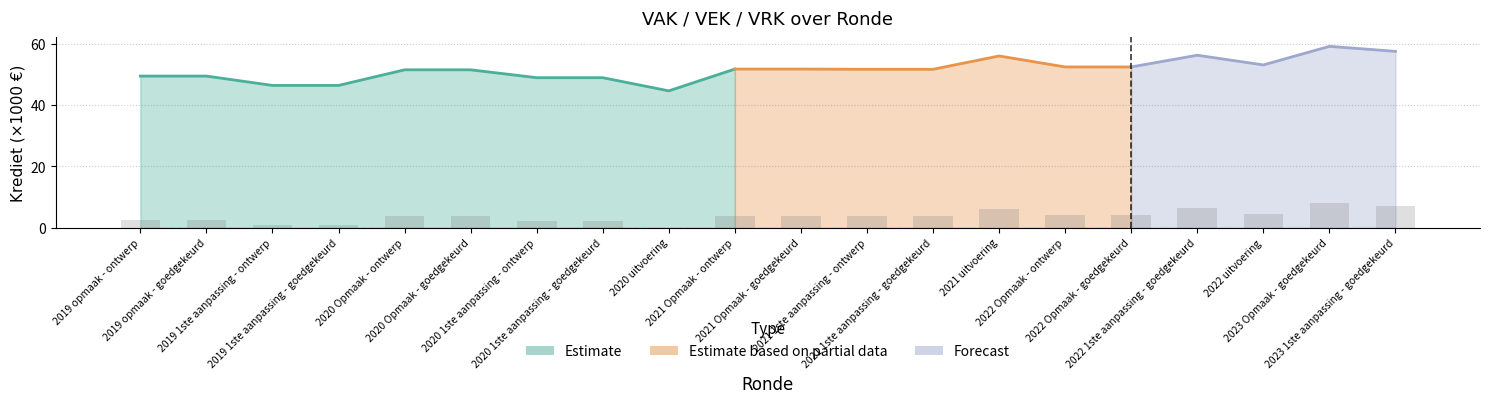

Rank the categories by value from highest to lowest.

2023 Opmaak - goedgekeurd, 2023 1ste aanpassing - goedgekeurd, 2022 1ste aanpassing - goedgekeurd, 2021 uitvoering, 2022 uitvoering, 2022 Opmaak - ontwerp, 2022 Opmaak - goedgekeurd, 2021 Opmaak - ontwerp, 2021 Opmaak - goedgekeurd, 2021 1ste aanpassing - ontwerp, 2021 1ste aanpassing - goedgekeurd, 2020 Opmaak - ontwerp, 2020 Opmaak - goedgekeurd, 2019 opmaak - ontwerp, 2019 opmaak - goedgekeurd, 2020 1ste aanpassing - ontwerp, 2020 1ste aanpassing - goedgekeurd, 2019 1ste aanpassing - ontwerp, 2019 1ste aanpassing - goedgekeurd, 2020 uitvoering